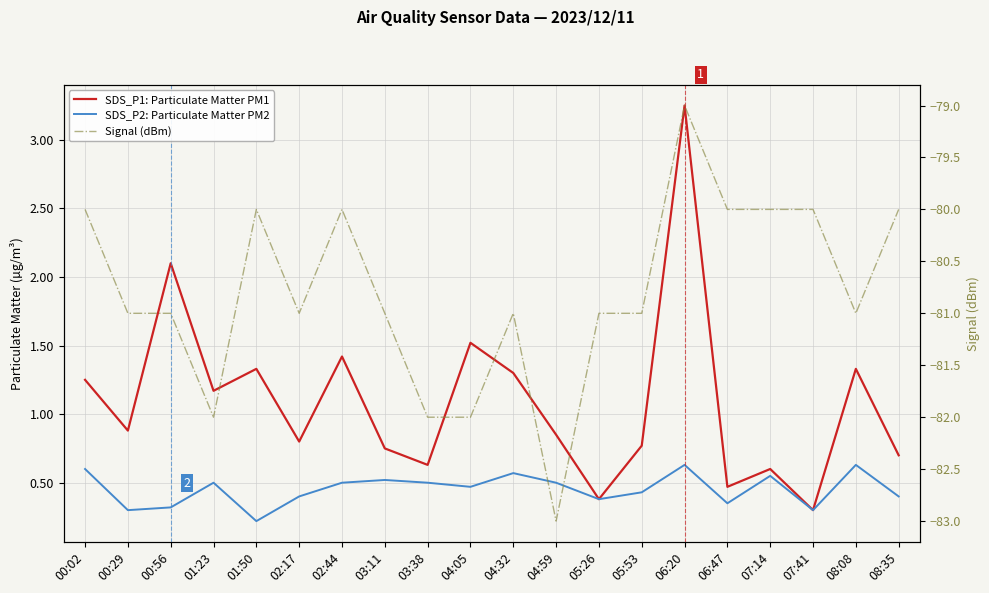

Where is the first local minimum for Signal (dBm)?

01:23